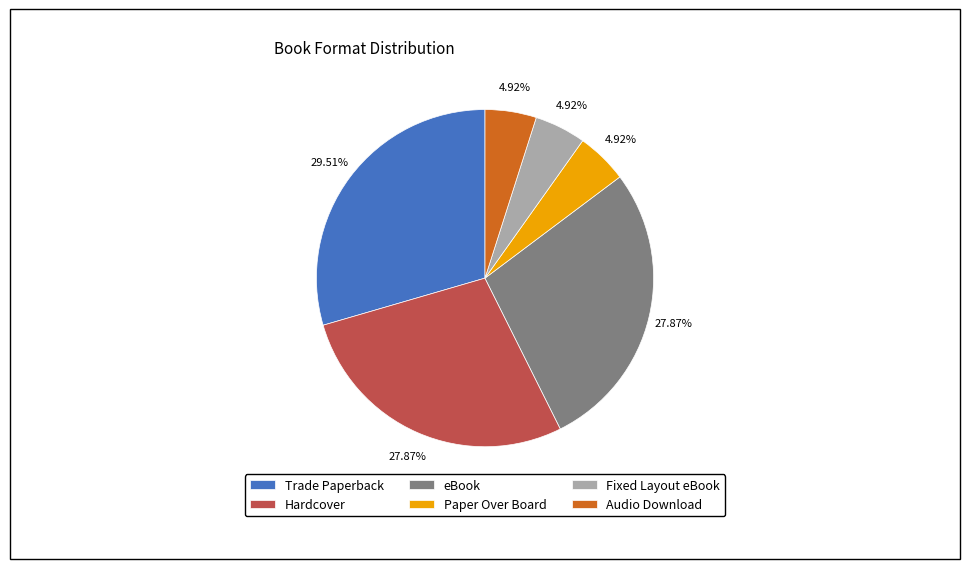

To the nearest percent, what is the average slice percentage?

17%